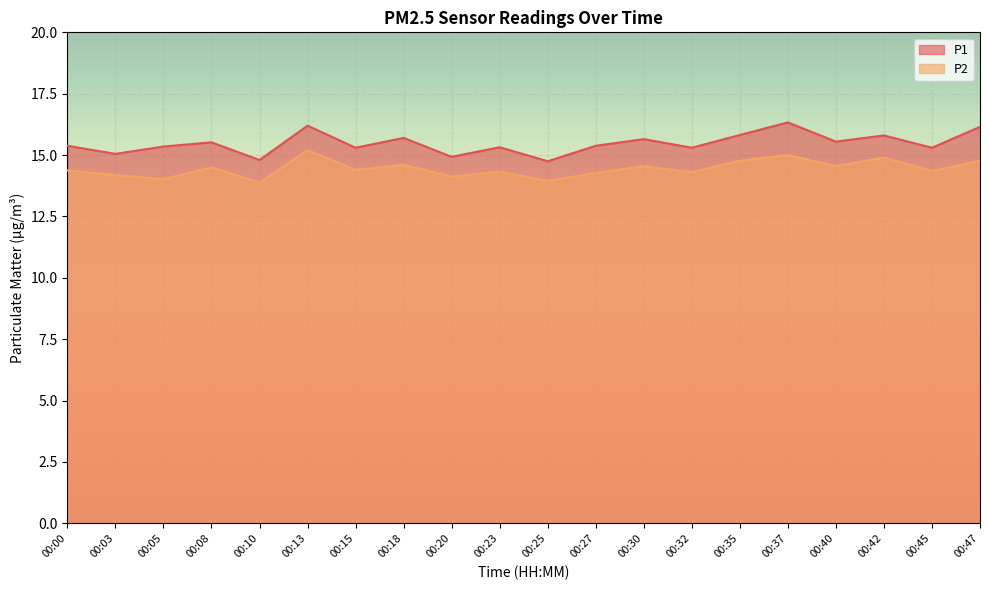

At which label does P2 reach its peak?

00:13